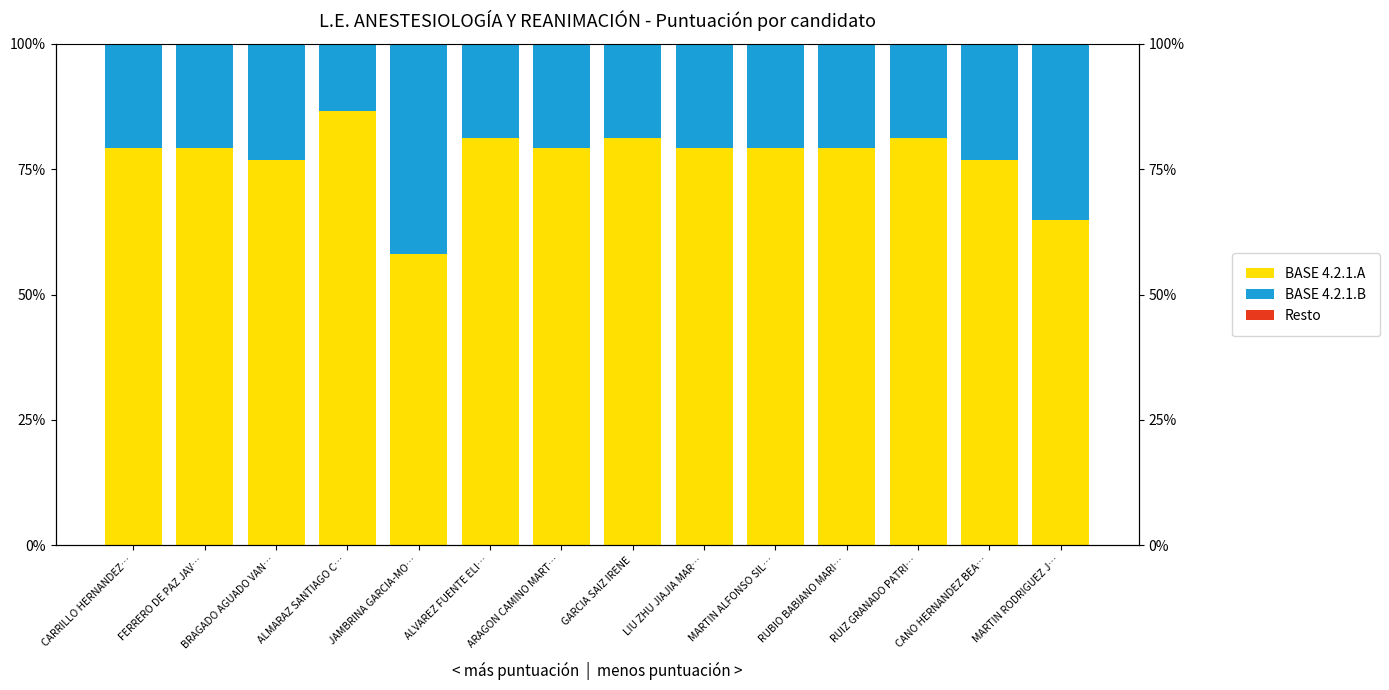

The value of BASE 4.2.1.B at RUBIO BABIANO MARI… is 20.7. True or false?

True